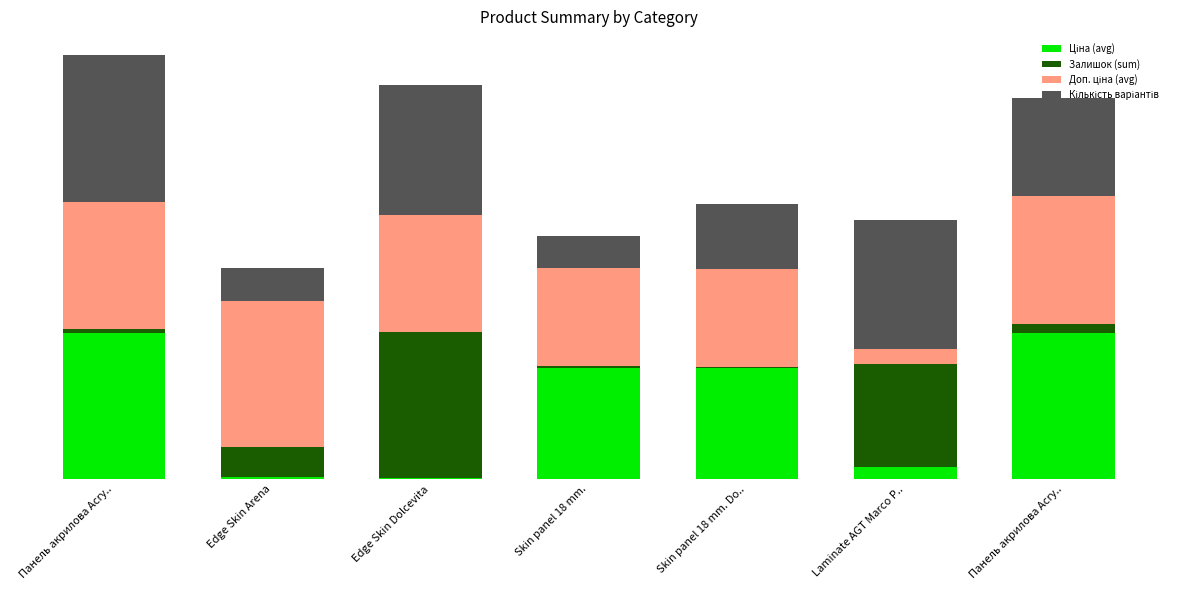

The Ціна (avg) series shows 30.7 at Панель акрилова Acry... True or false?

False